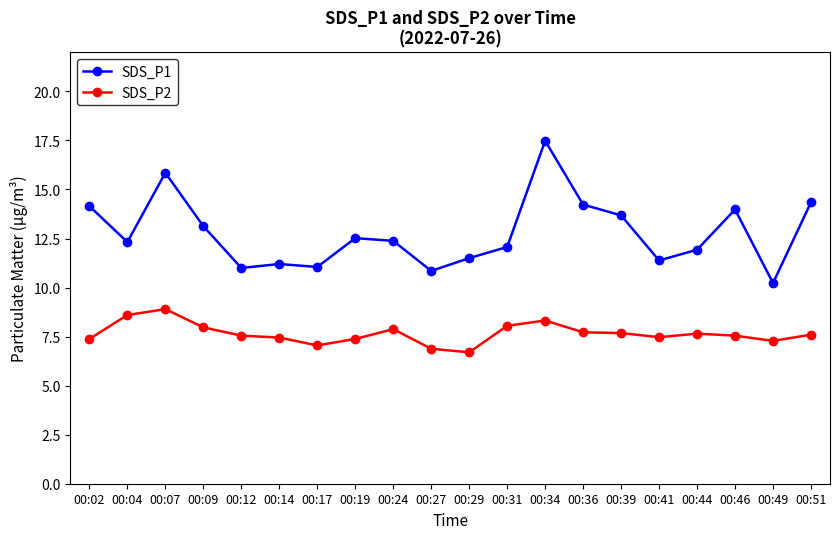

What is the sum of the SDS_P1 values at 00:12 and 00:29?

22.5